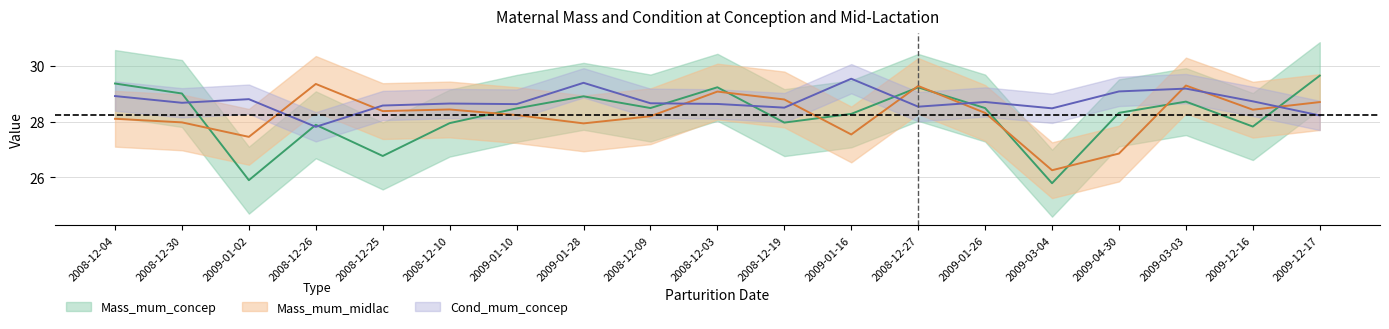

Between which two adjacent categories do Cond_mum_concep and Mass_mum_concep first intersect?

2008-12-30 and 2009-01-02